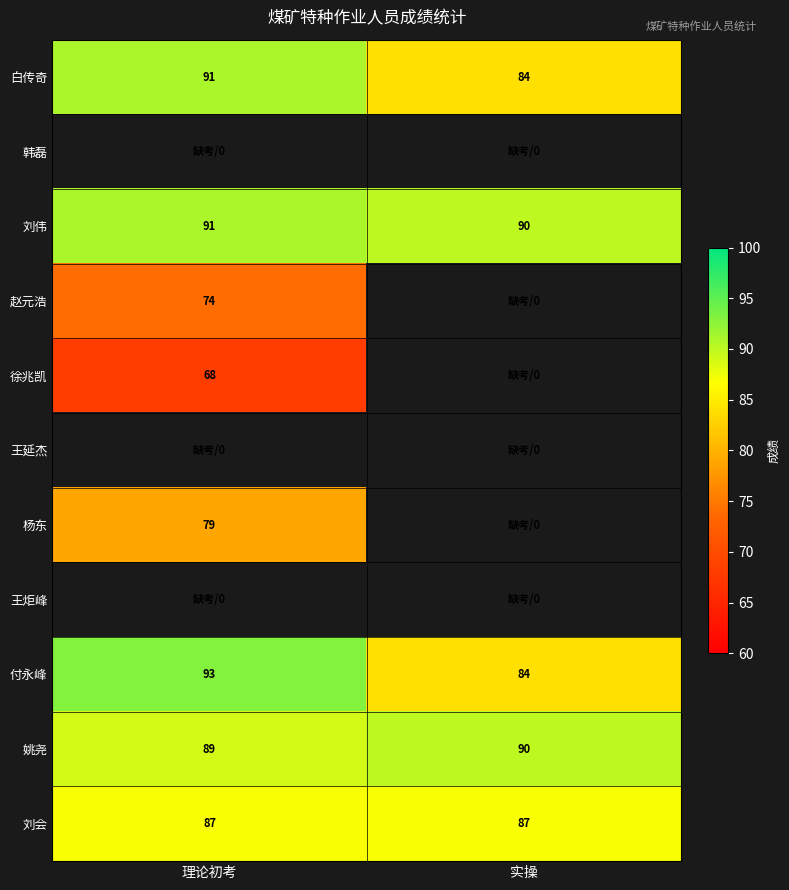

How many series are shown in this chart?

11